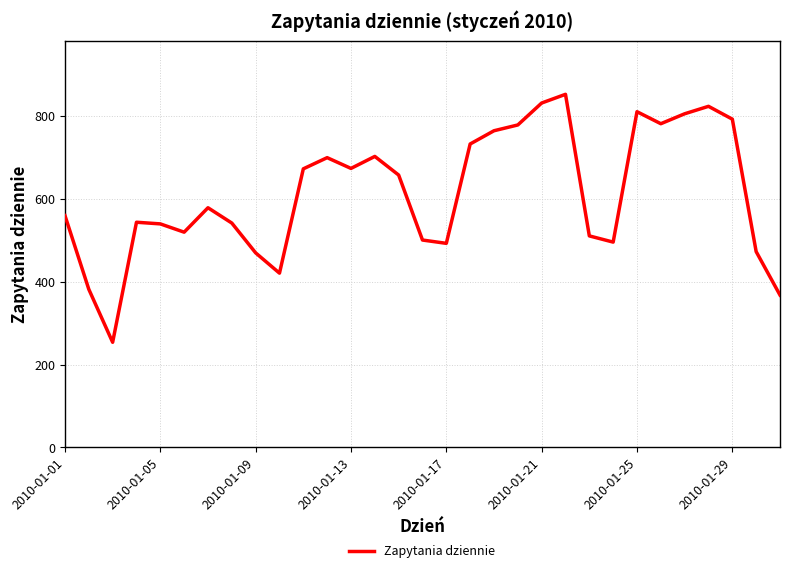

What is the difference between the maximum and minimum values?

599